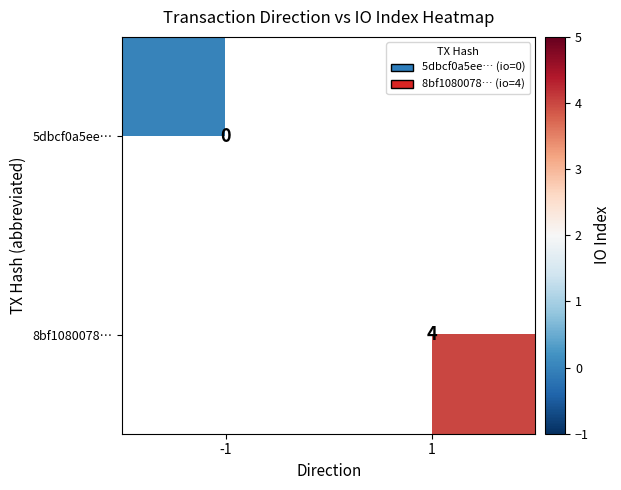

True or false: 8bf1080078… has a value of 6 at 1.

False